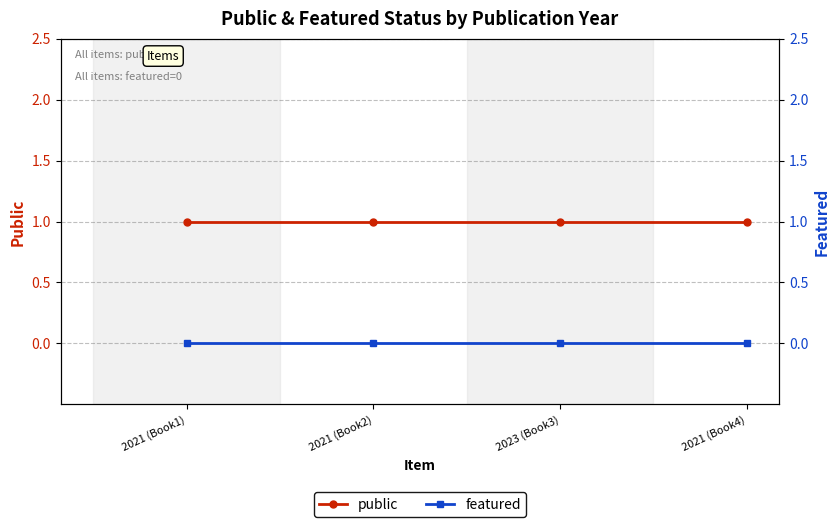

Reading right to left, list all the values displayed in this chart.

public: 2021 (Book4)=1	2023 (Book3)=1	2021 (Book2)=1	2021 (Book1)=1
featured: 2021 (Book4)=0	2023 (Book3)=0	2021 (Book2)=0	2021 (Book1)=0